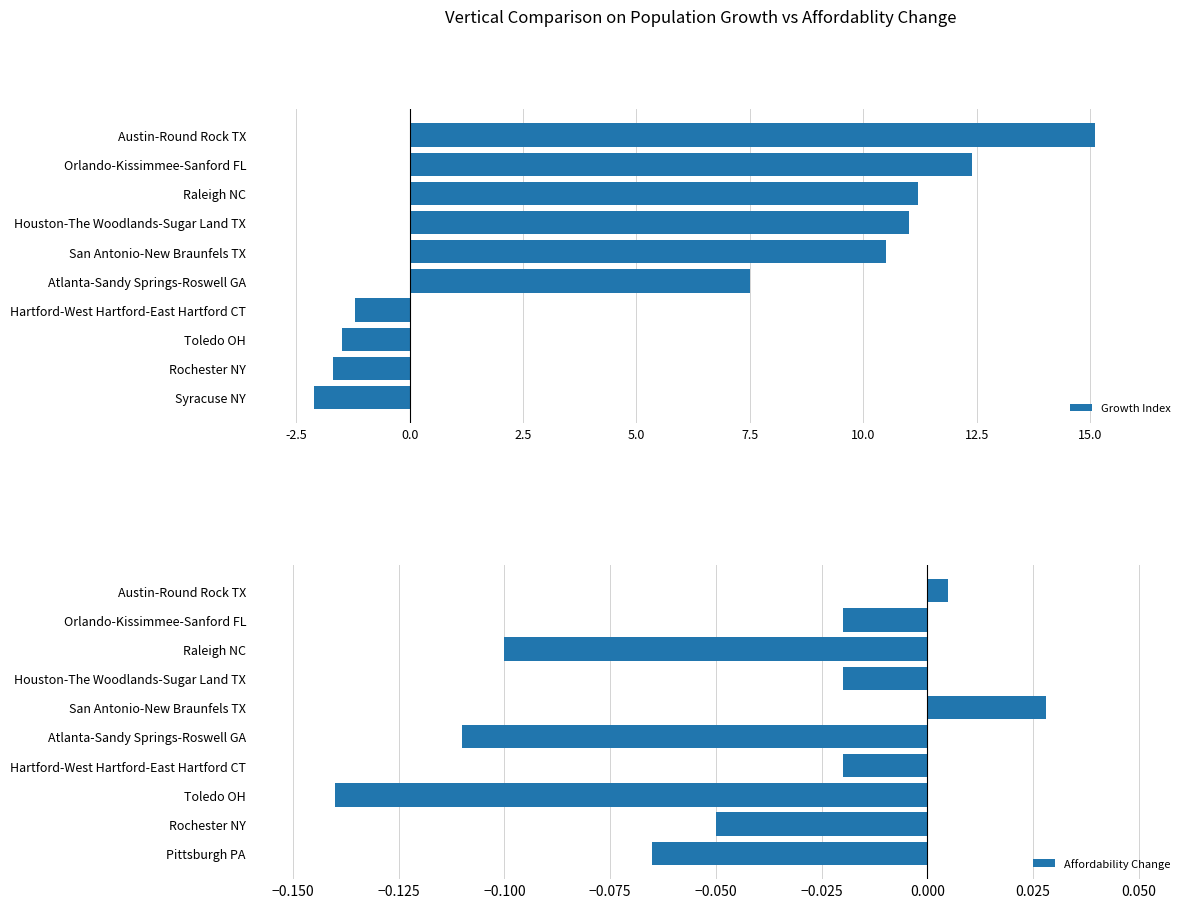

At how many categories does at least one series exceed 14?

1